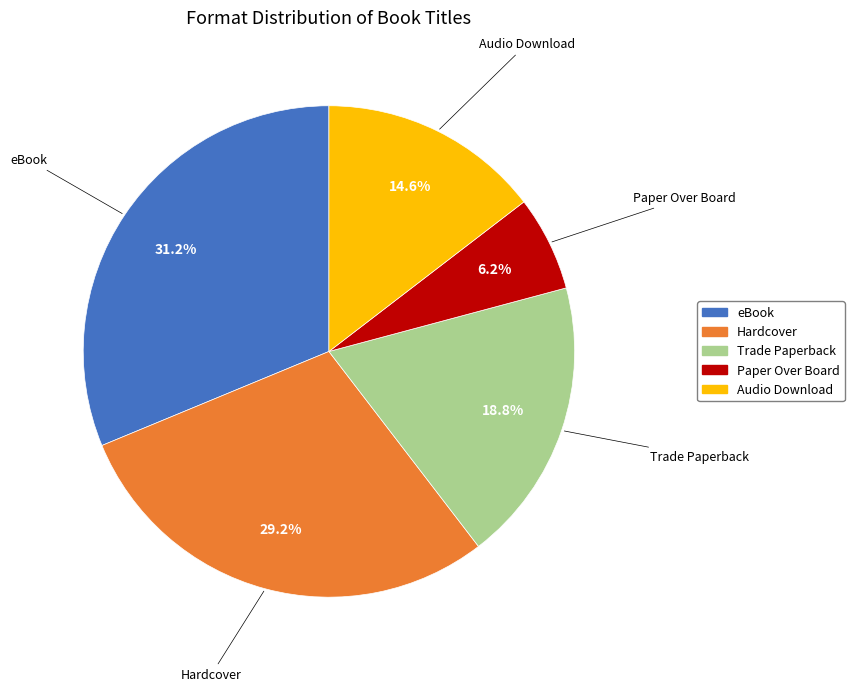

Does any single category account for the majority?

No